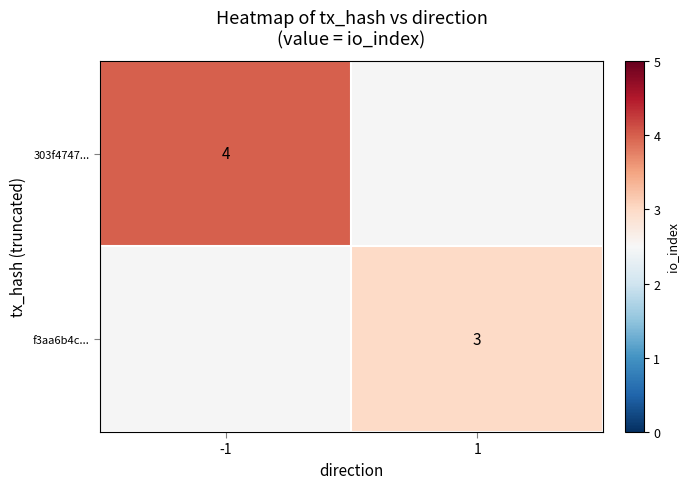

The value of 303f4747... at -1 is 4. True or false?

True